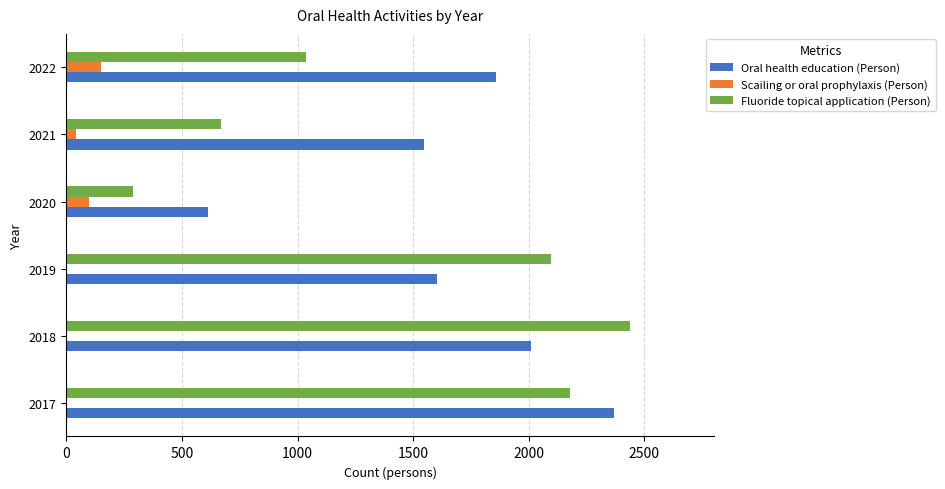

Which label corresponds to the largest value in the chart?

2018